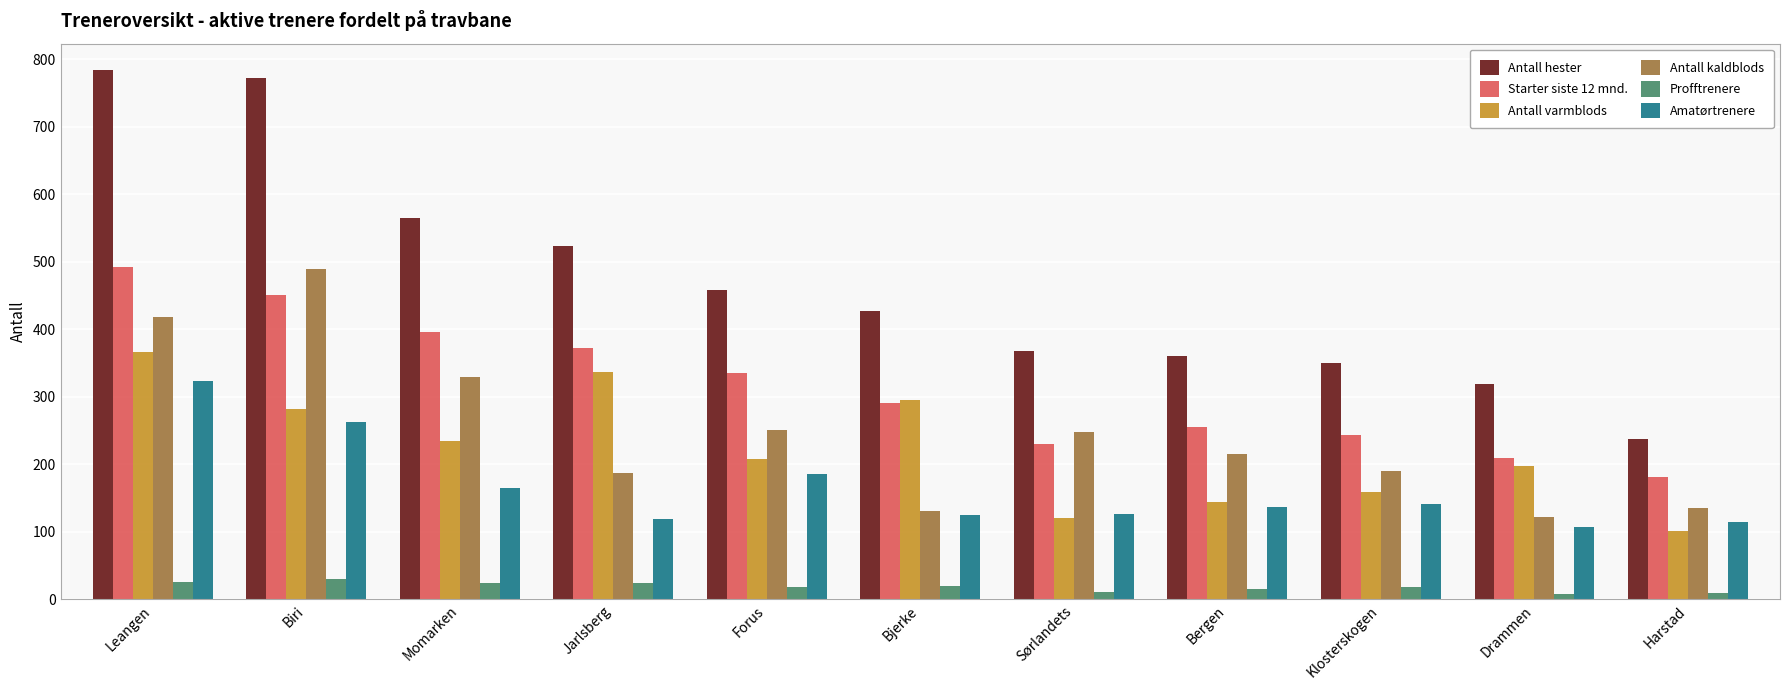

What is the sum of all Antall hester values?

5166